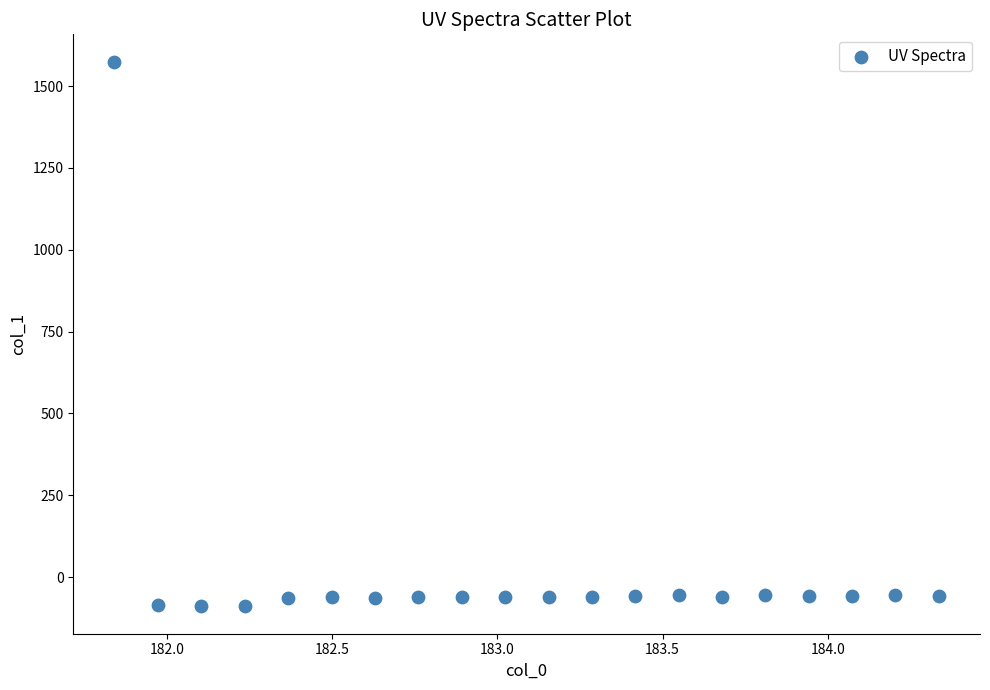

What is the range of Y values (max minus min)?

1665.0